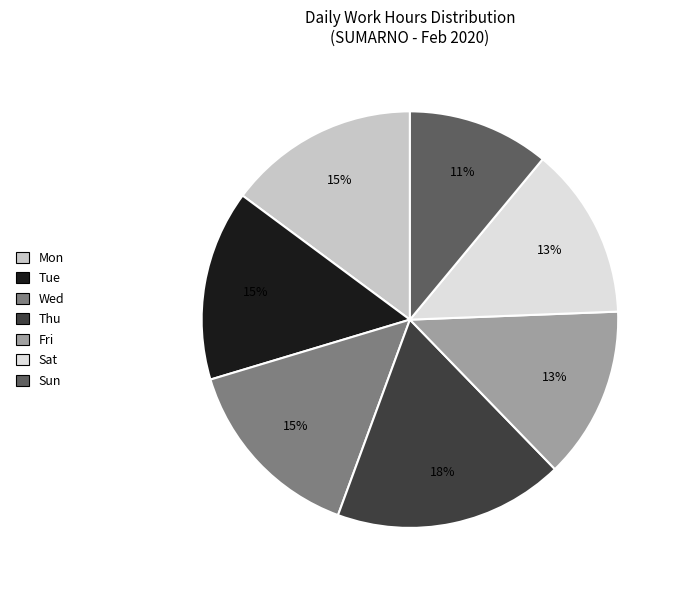

To the nearest percent, what is the average slice percentage?

14%